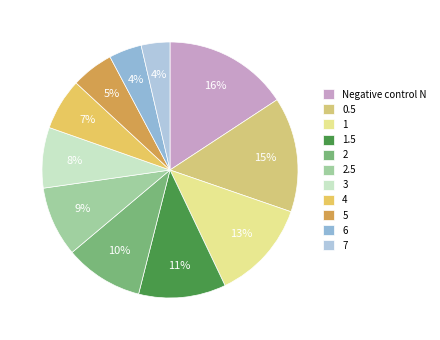

Is it true that 2 is 10% of the pie?

True